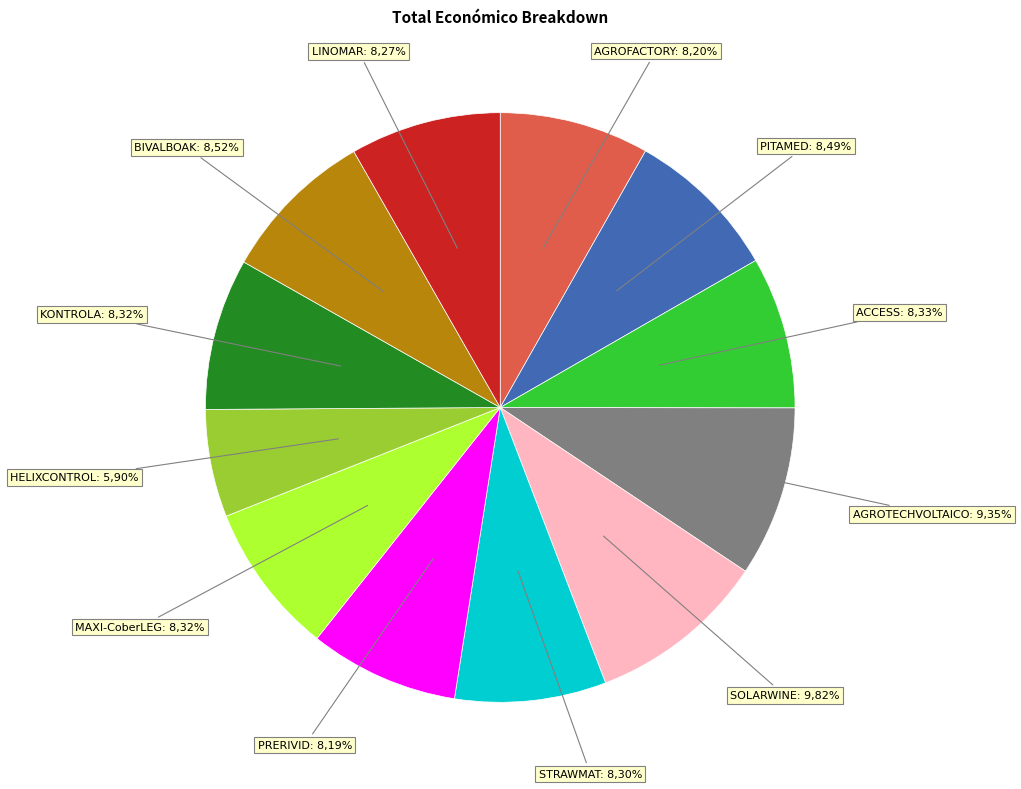

Approximately how many times larger is the value at PRERIVID compared to HELIXCONTROL?

1.4